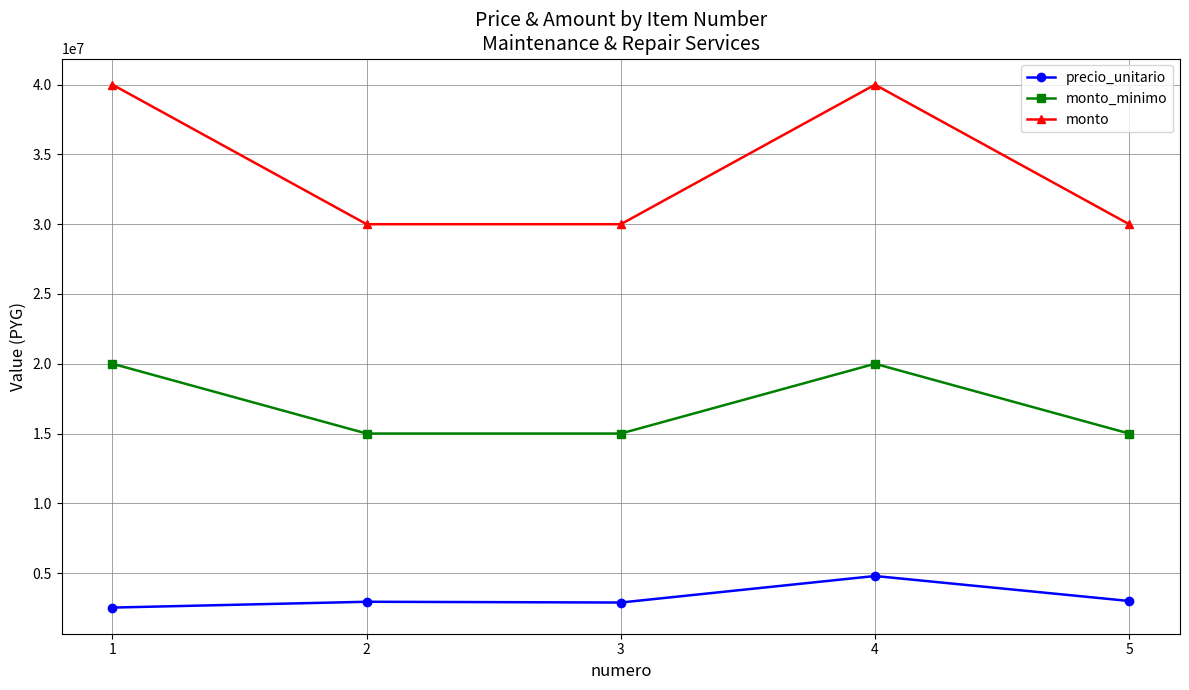

True or false: monto and monto_minimo cross at least once.

False